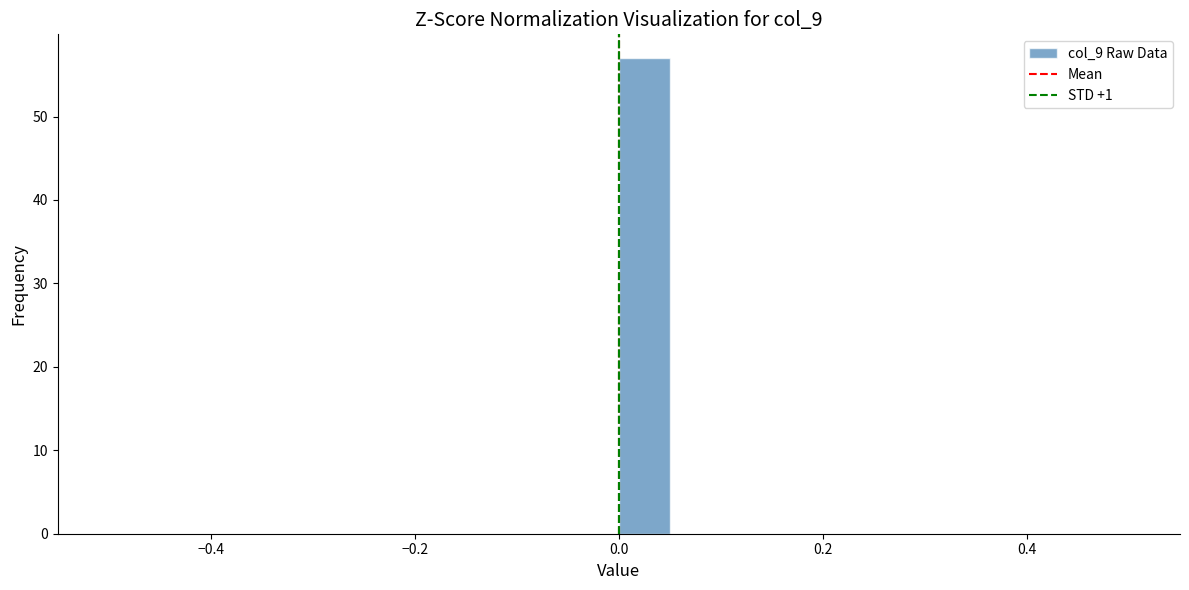

Around what value on the x-axis is the tallest bar? Give the approximate position of its centre, as read against the axis.

0.02